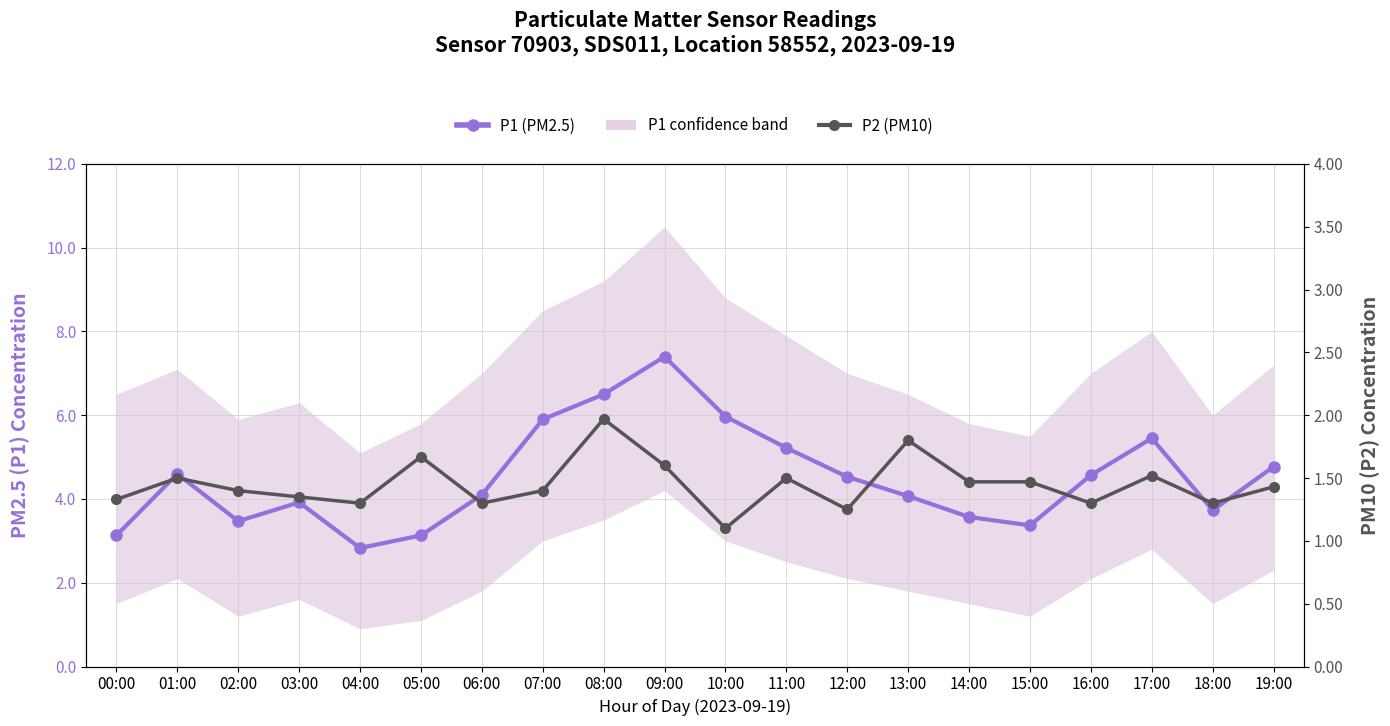

Reading left to right, what are all the values shown in this chart?

P1 (PM2.5): 00:00=3.1	01:00=4.6	02:00=3.5	03:00=3.9	04:00=2.8	05:00=3.1	06:00=4.1	07:00=5.9	08:00=6.5	09:00=7.4	10:00=6.0	11:00=5.2	12:00=4.5	13:00=4.1	14:00=3.6	15:00=3.4	16:00=4.6	17:00=5.5	18:00=3.7	19:00=4.8
P2 (PM10): 00:00=1.3	01:00=1.5	02:00=1.4	03:00=1.4	04:00=1.3	05:00=1.7	06:00=1.3	07:00=1.4	08:00=2.0	09:00=1.6	10:00=1.1	11:00=1.5	12:00=1.2	13:00=1.8	14:00=1.5	15:00=1.5	16:00=1.3	17:00=1.5	18:00=1.3	19:00=1.4